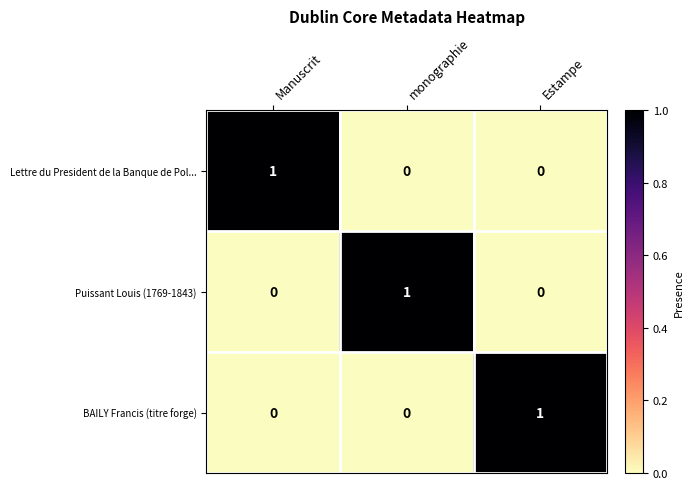

How many Lettre du President de la Banque de Pol... values are between 0 and 1?

3